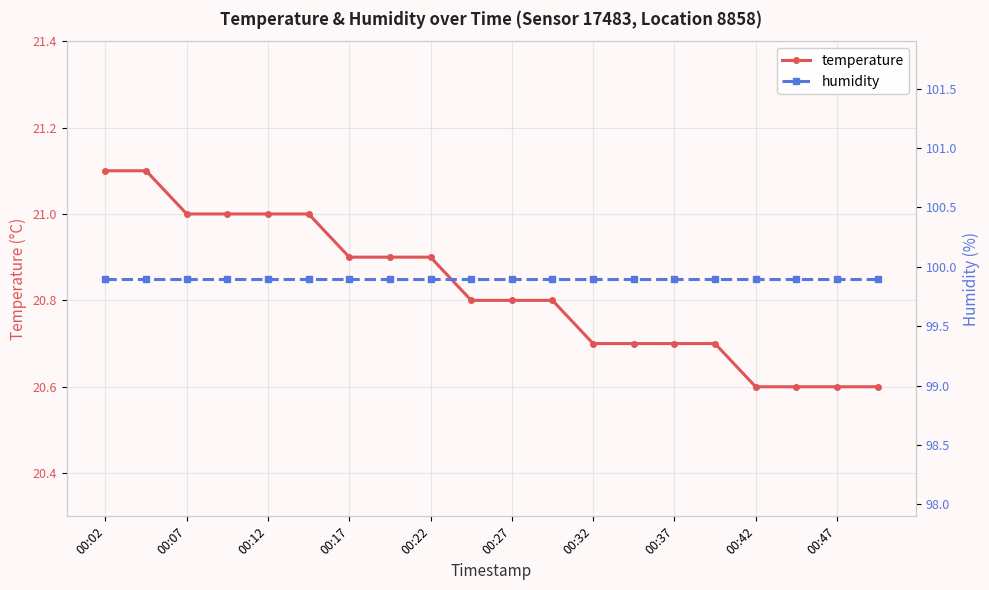

True or false: humidity and temperature intersect in this chart.

False